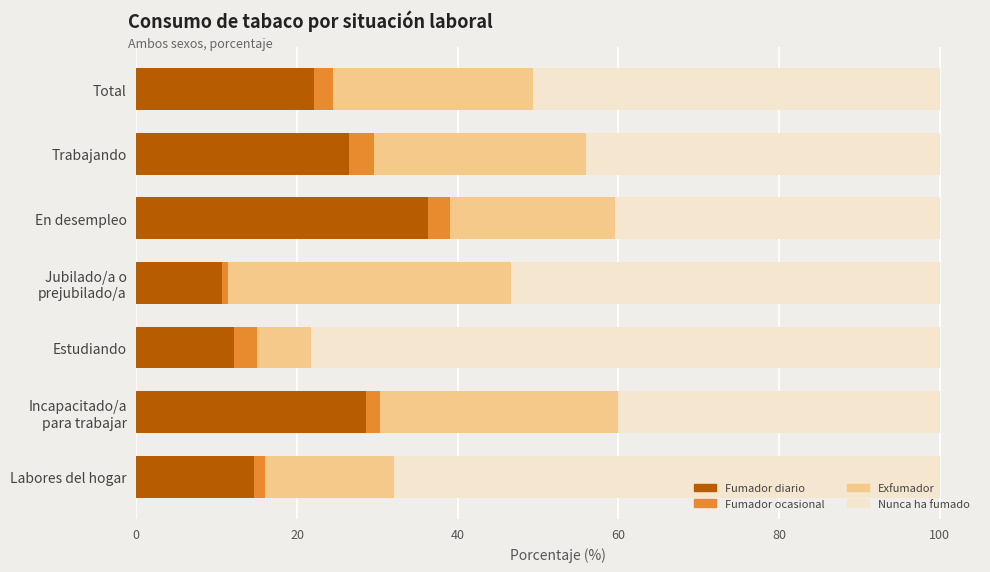

Is it true that Fumador diario equals 21.2 at Estudiando?

False